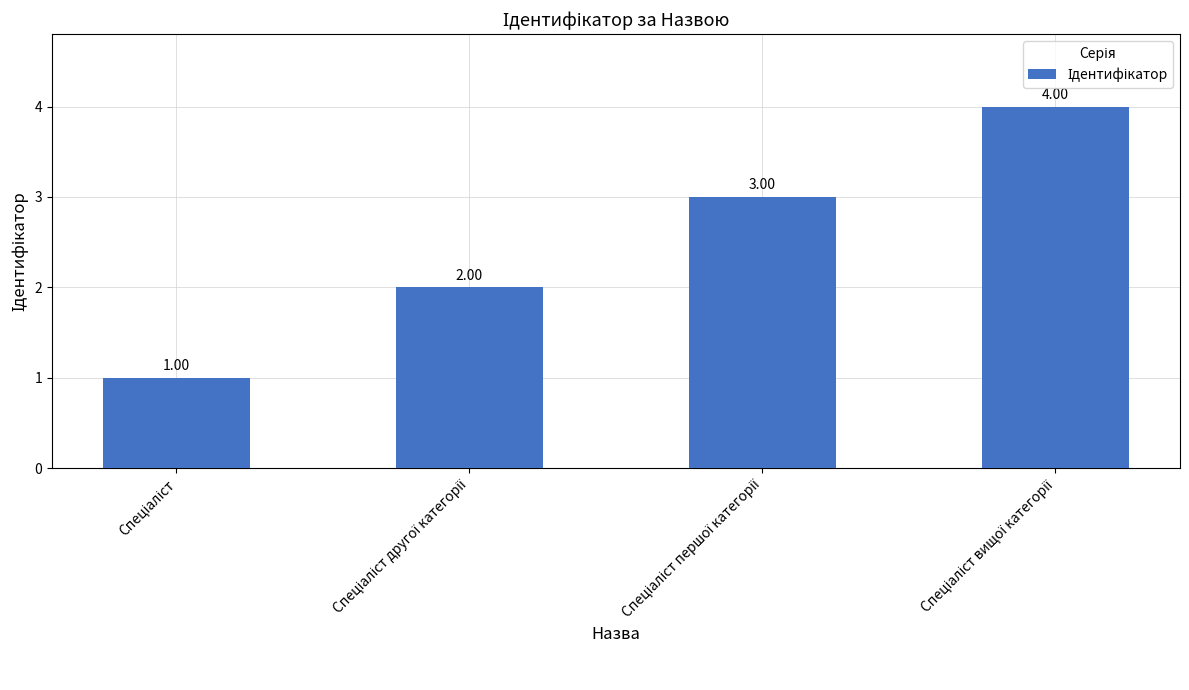

What is the sum of all values?

10